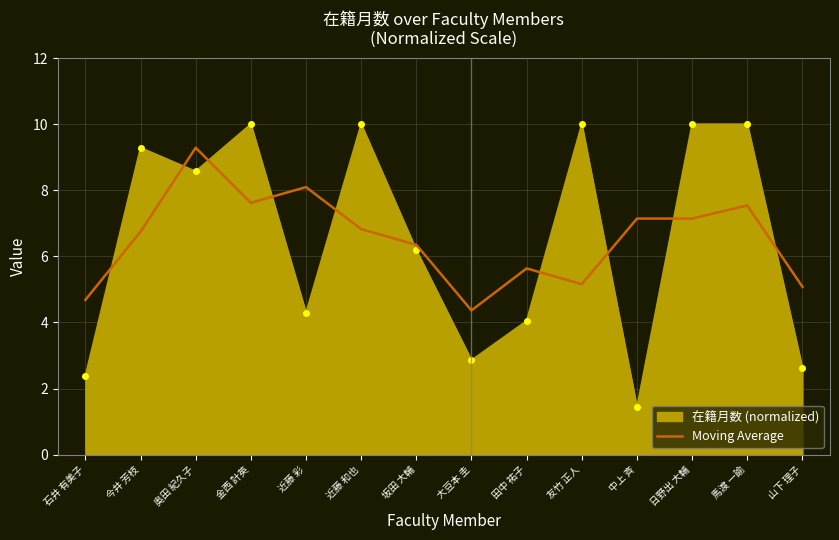

Between 坂田 大輔 and 日野出 大輔, which series saw the biggest shift?

在籍月数 (normalized)